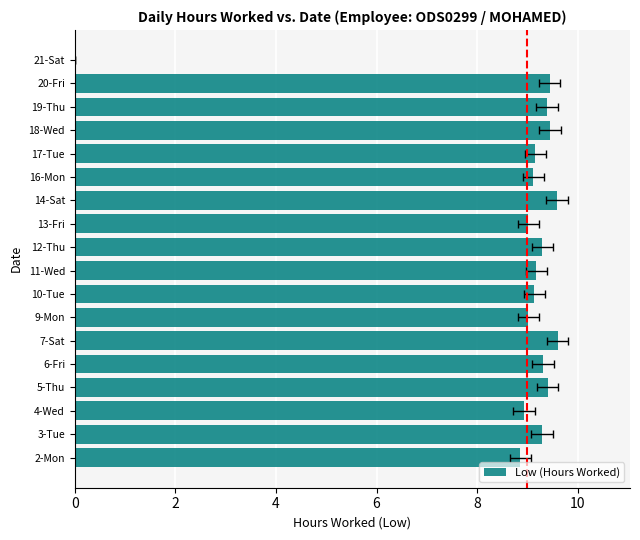

Are the bars horizontal?

Yes